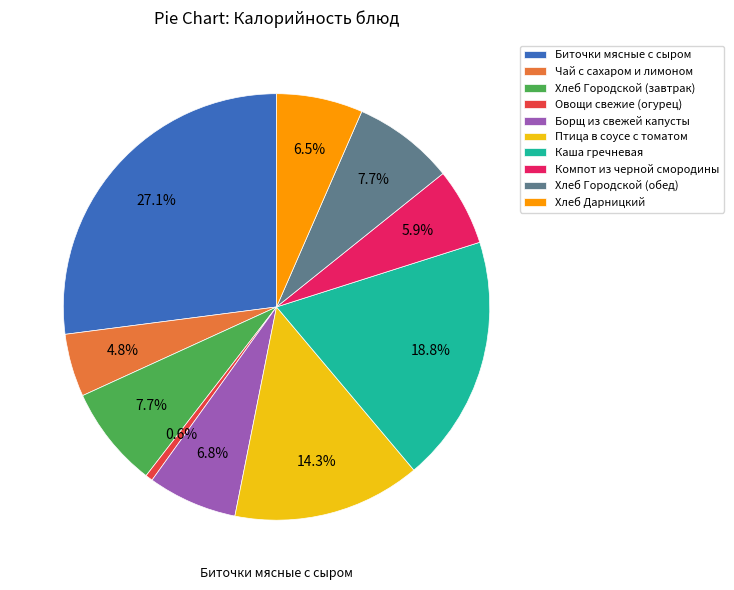

Does Борщ из свежей капусты represent more than half of the total?

No